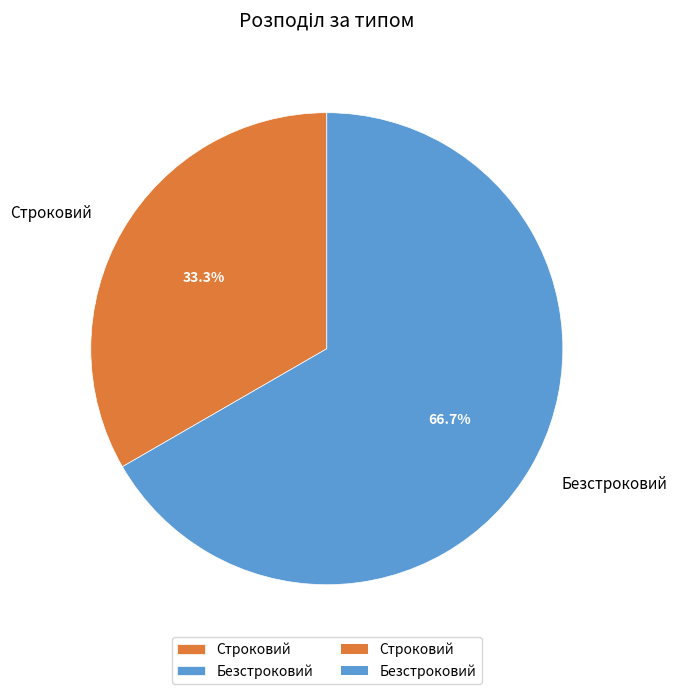

Rank the categories by value from highest to lowest.

Безстроковий, Строковий